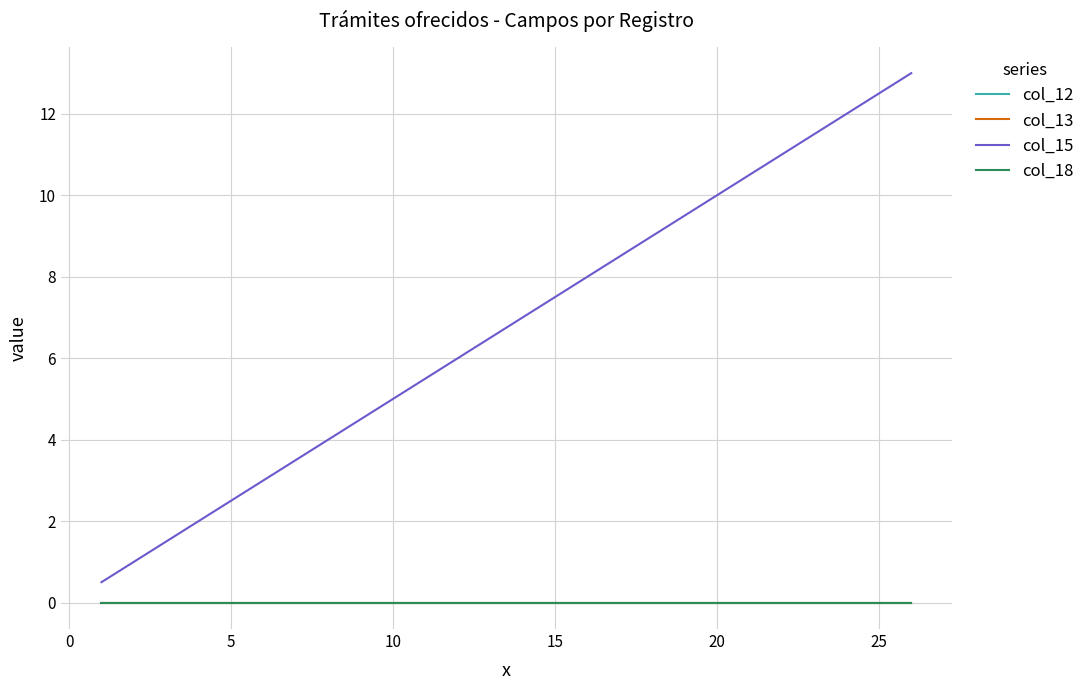

Does the chart display data point markers on the line(s)?

No